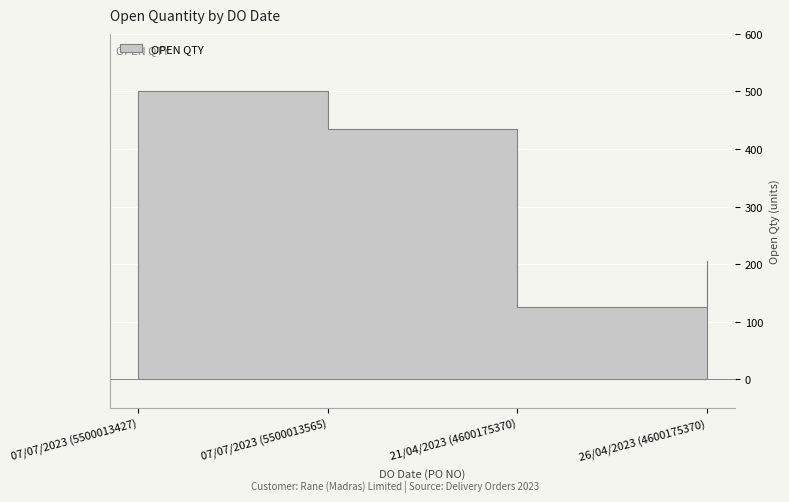

Between 07/07/2023 (5500013565) and 26/04/2023 (4600175370), which is larger?

07/07/2023 (5500013565)